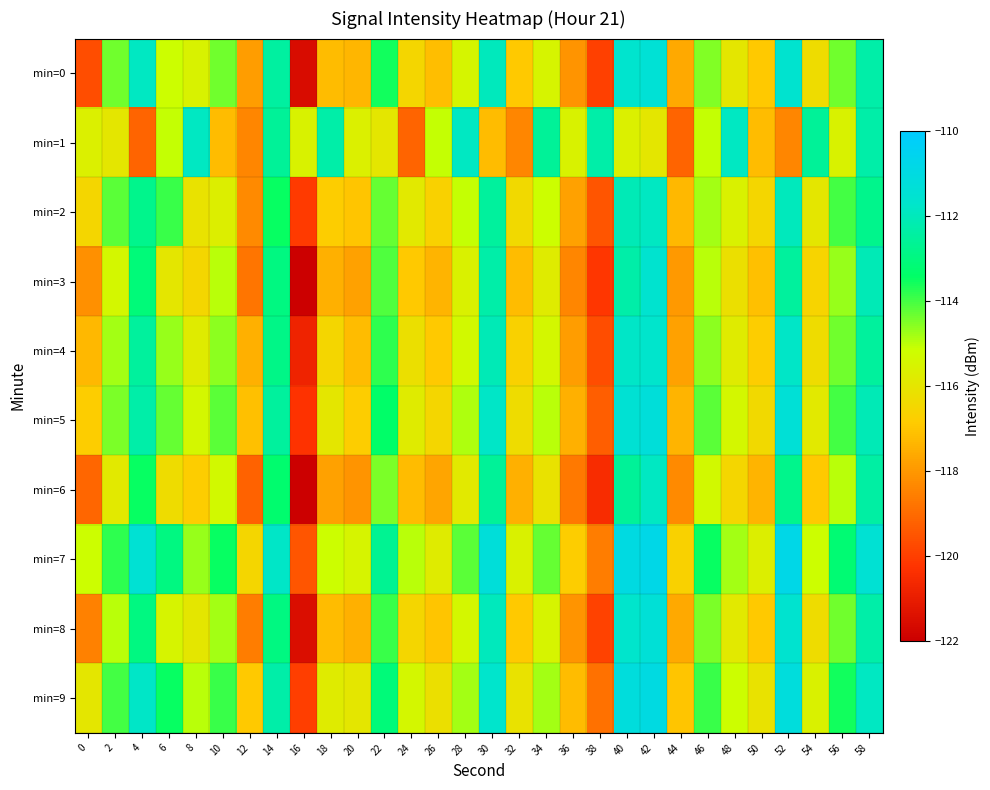

At how many categories does at least one series exceed -115?

20